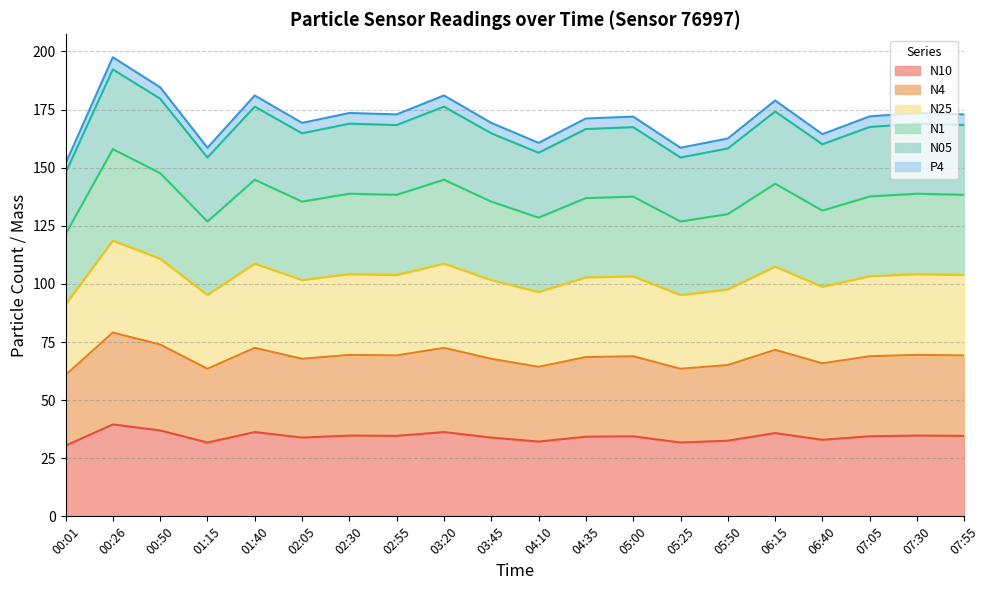

What is the total value across all series at 03:20?

181.1